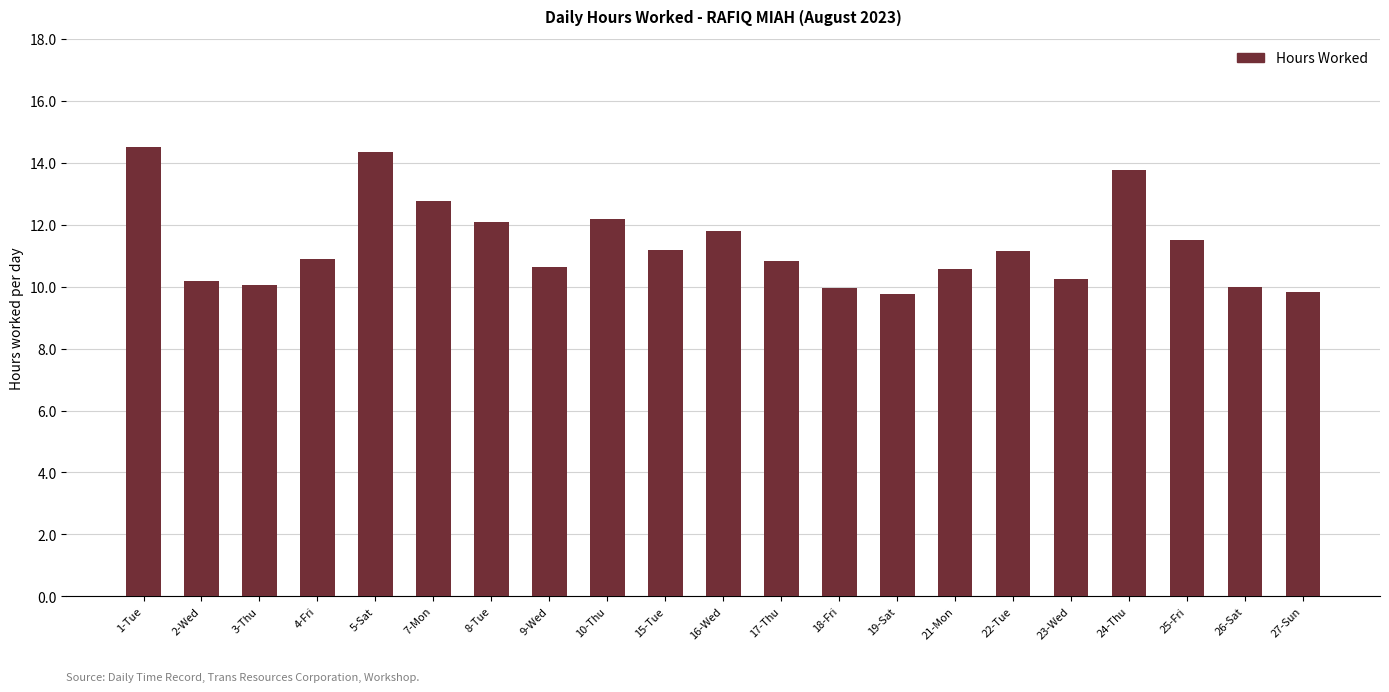

What is the greatest value displayed?

14.5